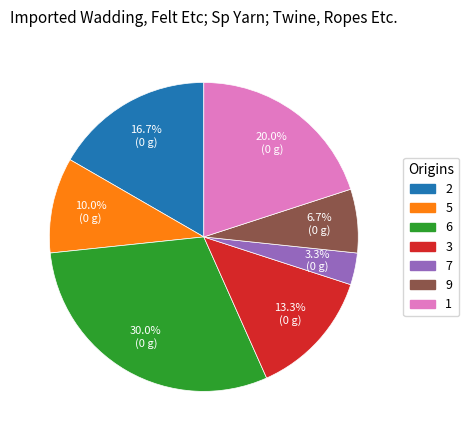

Rank the categories by value from highest to lowest.

6, 1, 2, 3, 5, 9, 7